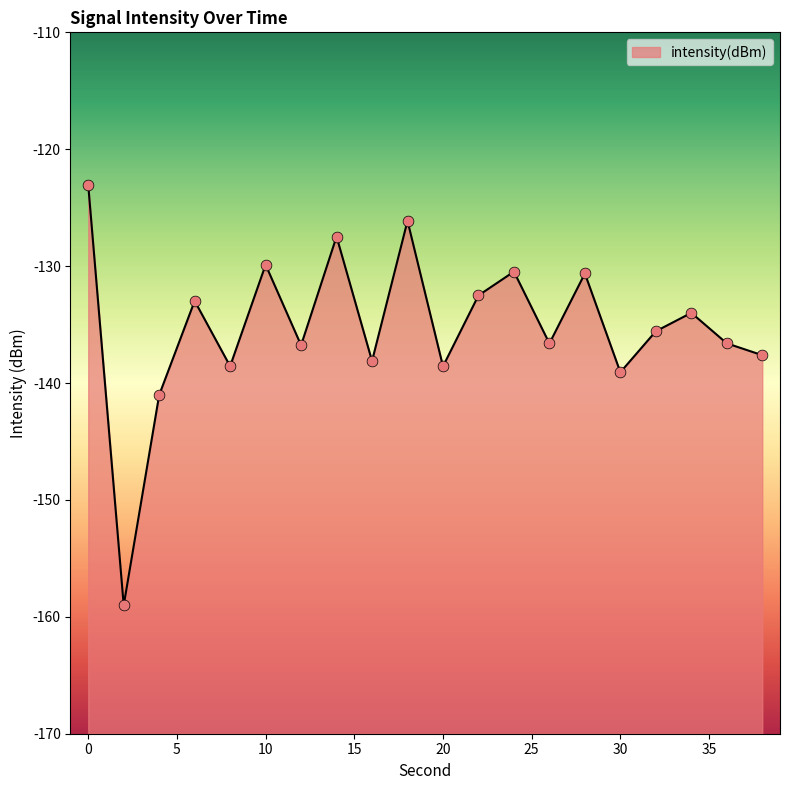

Between 4 and 6, which is larger?

6